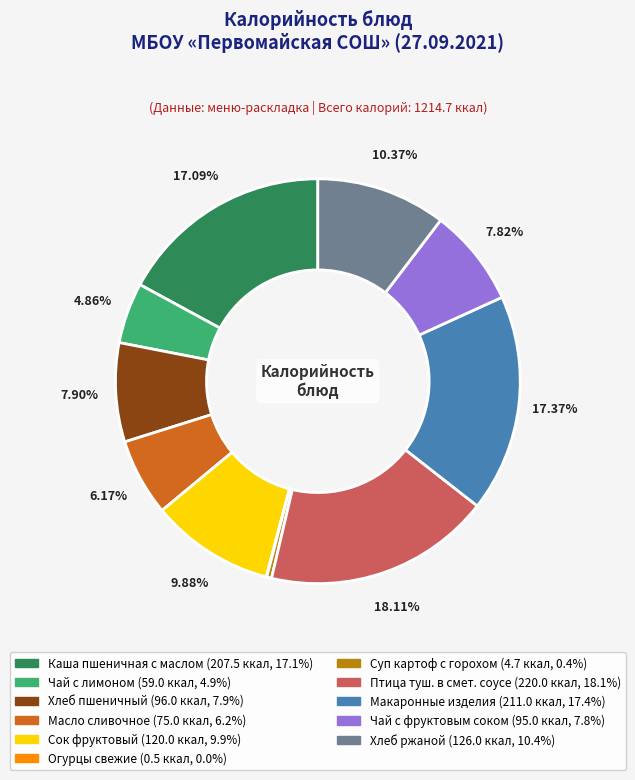

Is there a majority slice in this chart?

No